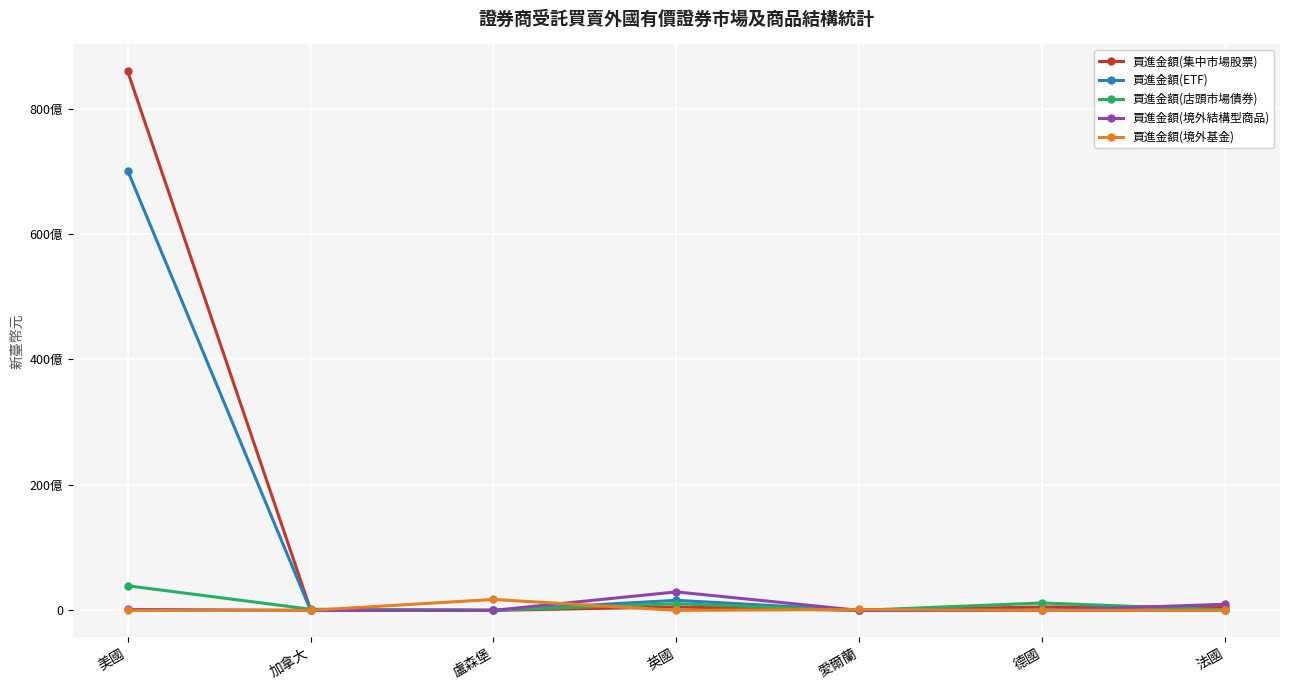

What is the label of the 7th point from the left?

法國